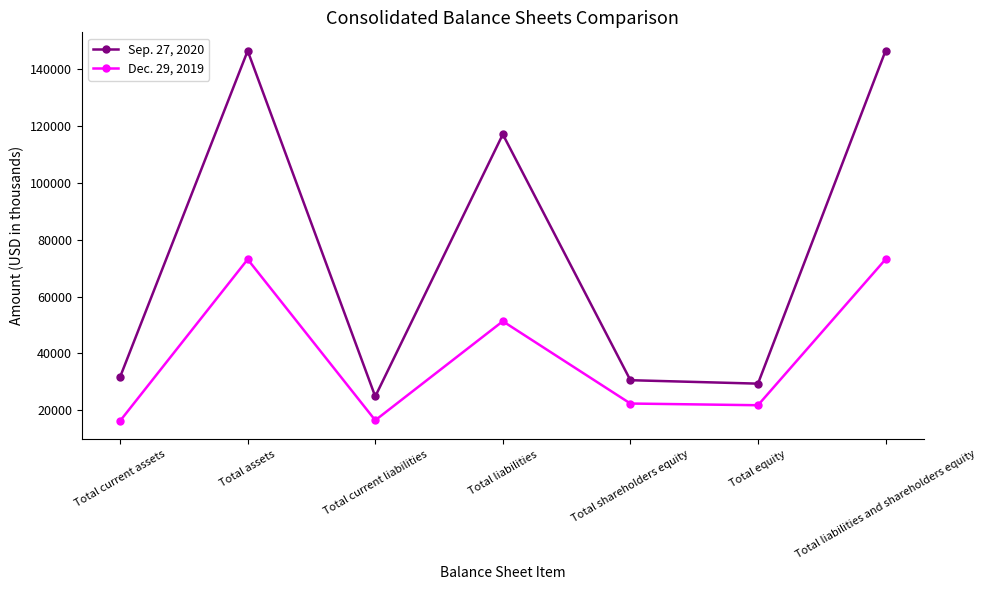

Which series changed the most between Total liabilities and Total shareholders equity?

Sep. 27, 2020